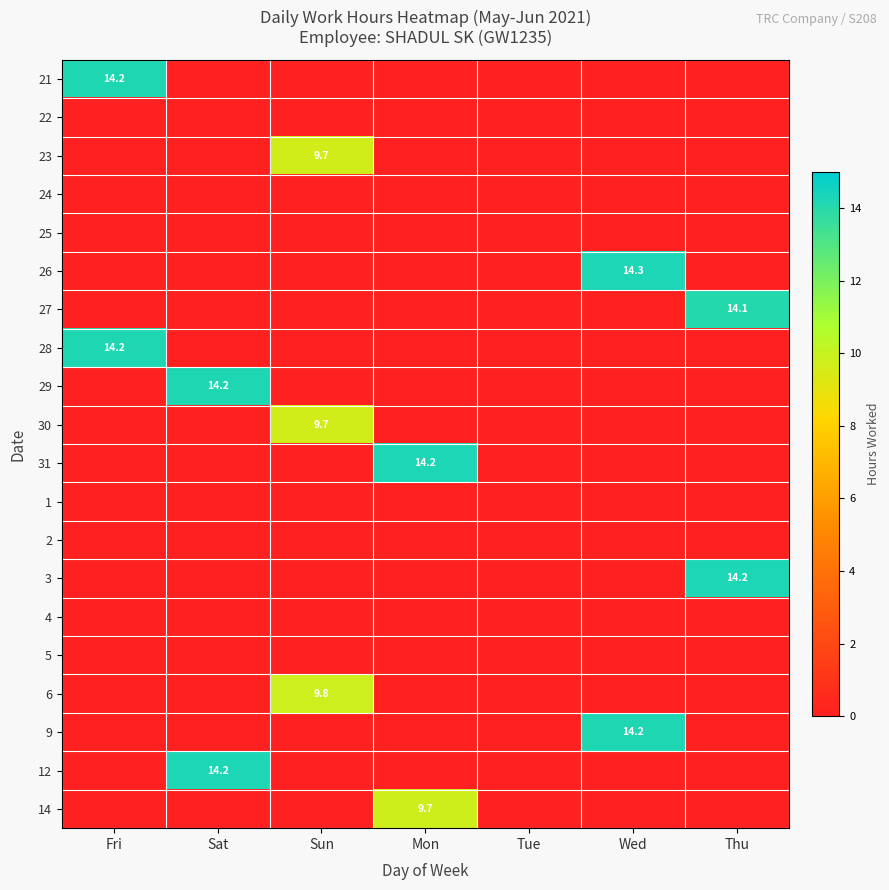

Rank the categories by 31 value from highest to lowest.

Mon, Fri, Sat, Sun, Tue, Wed, Thu